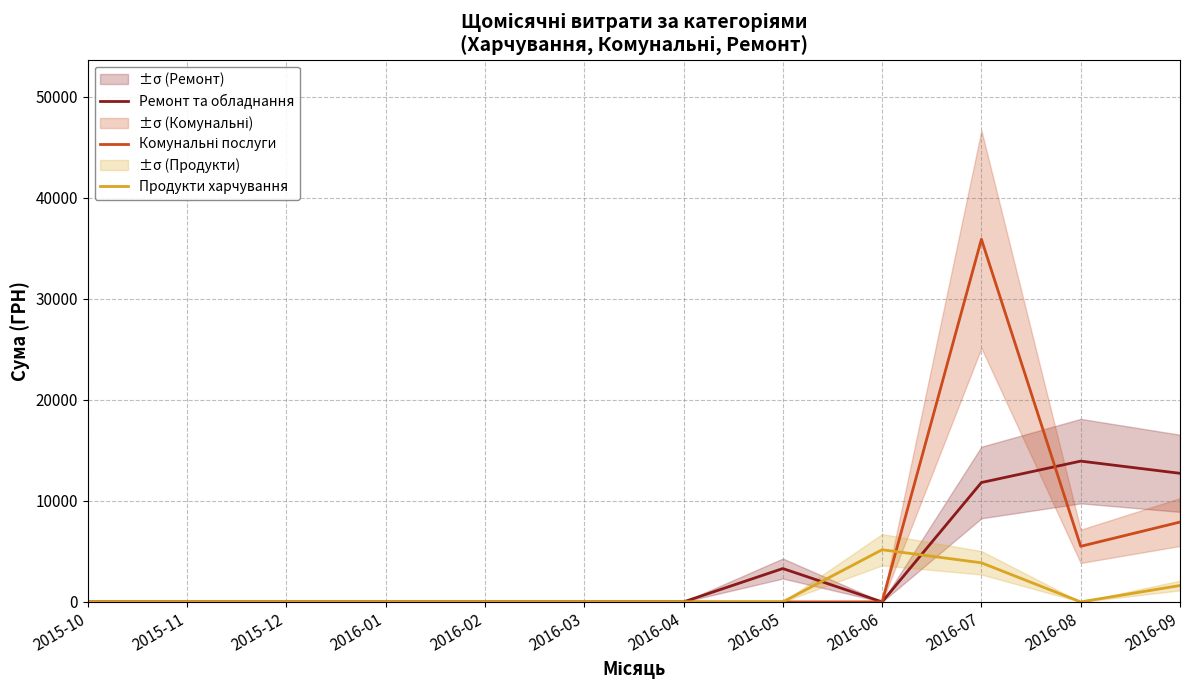

How many interior local valleys does the Ремонт та обладнання series have?

1